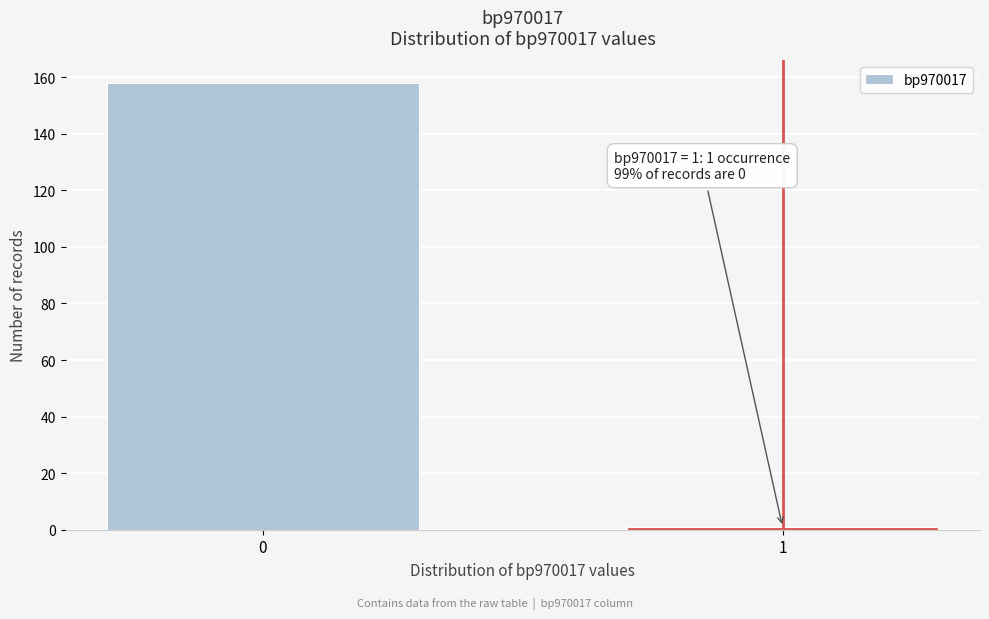

Reading right to left, what are all the values shown in this chart?

1	158